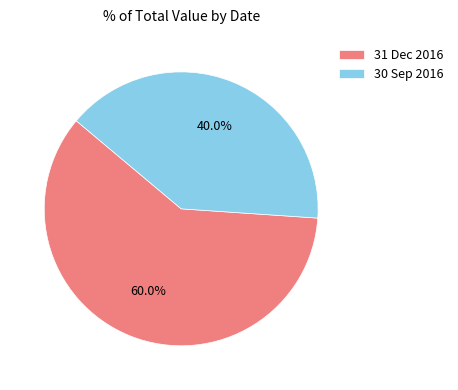

Is it true that 31 Dec 2016 is 60% of the pie?

True